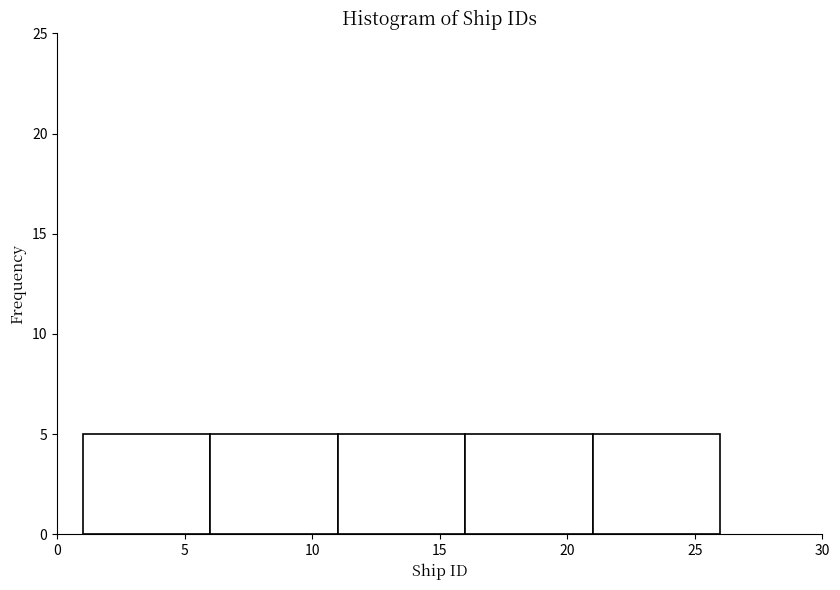

Reading left to right, list every bar in this chart as the range it spans on the x-axis followed by its height. The values are not printed on the chart, so give them approximately, as read against the axis.

1 to 6: 5
6 to 11: 5
11 to 16: 5
16 to 21: 5
21 to 26: 5